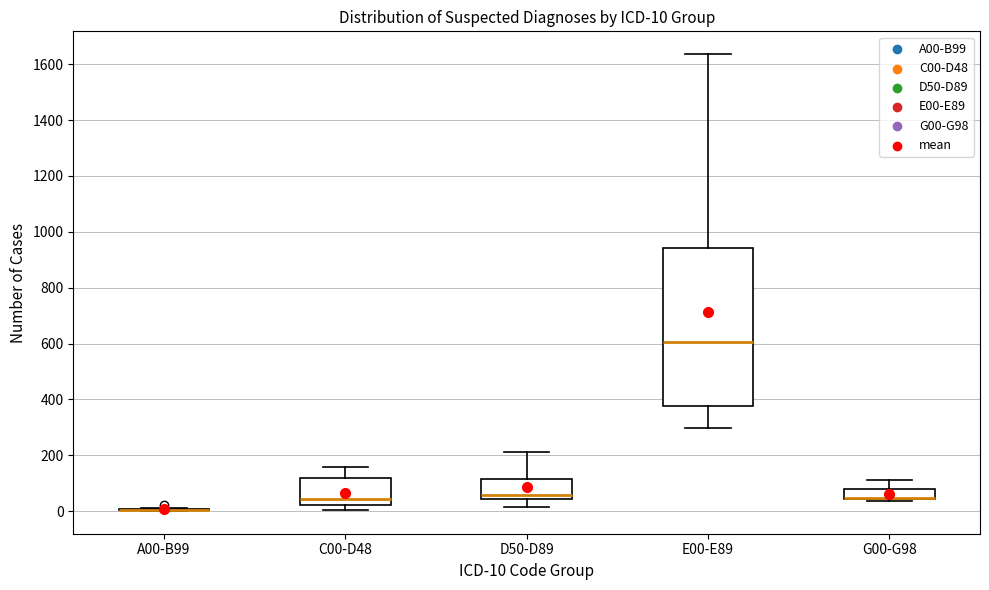

Which box is the tallest, from its lower edge to its upper edge?

Е00-Е89